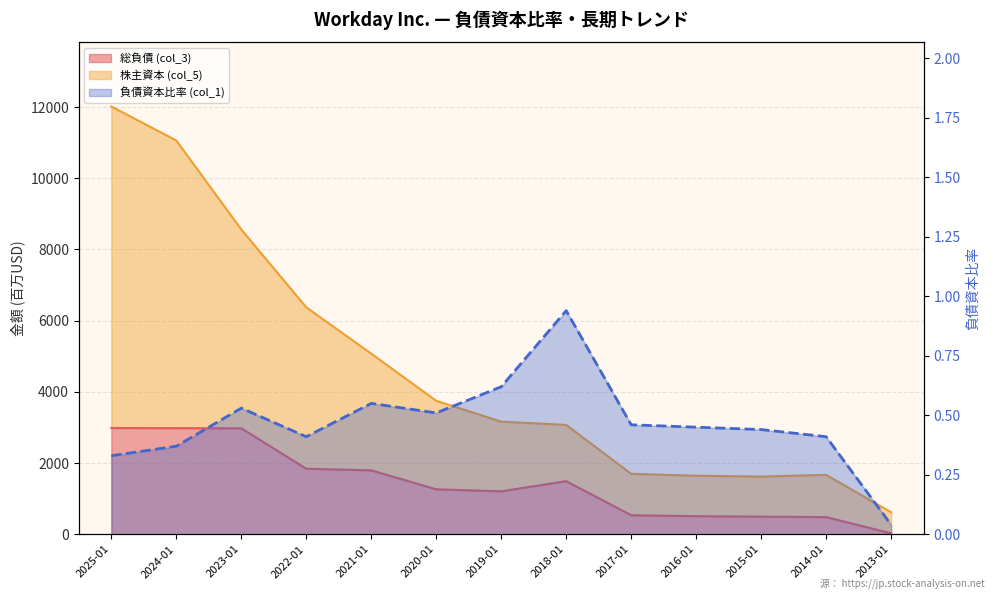

At which category does the data reach its first local peak?

2023-01